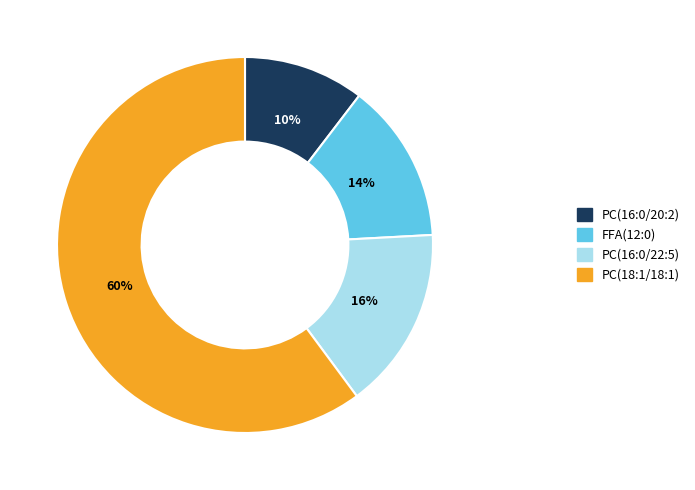

The FFA(12:0) slice represents 14% of the pie. True or false?

True